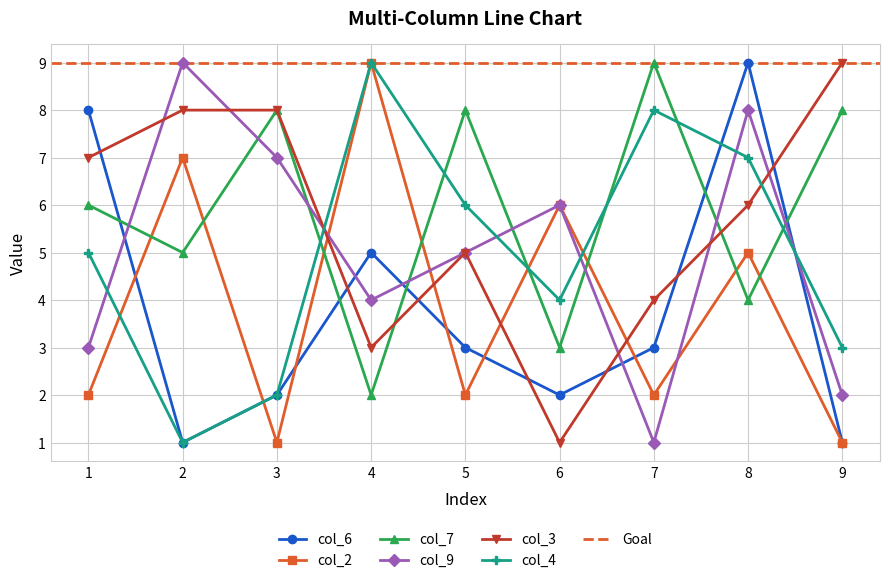

Which label corresponds to the largest value in the chart?

8